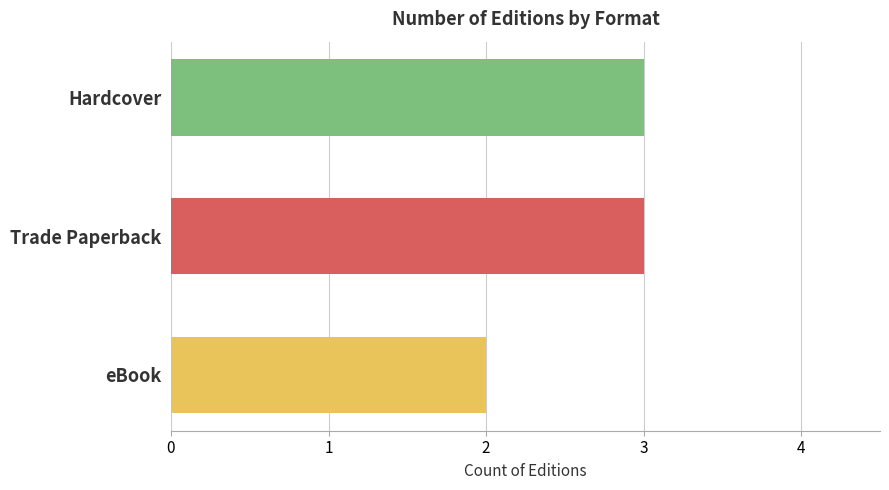

What is the difference between the second highest and minimum values?

1